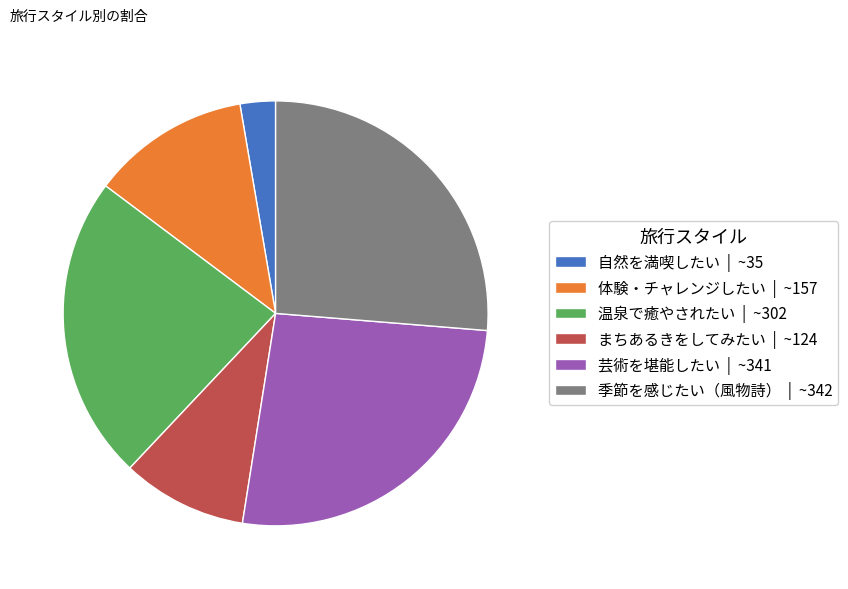

Is 季節を感じたい（風物詩） | ~342 the majority of the pie?

No